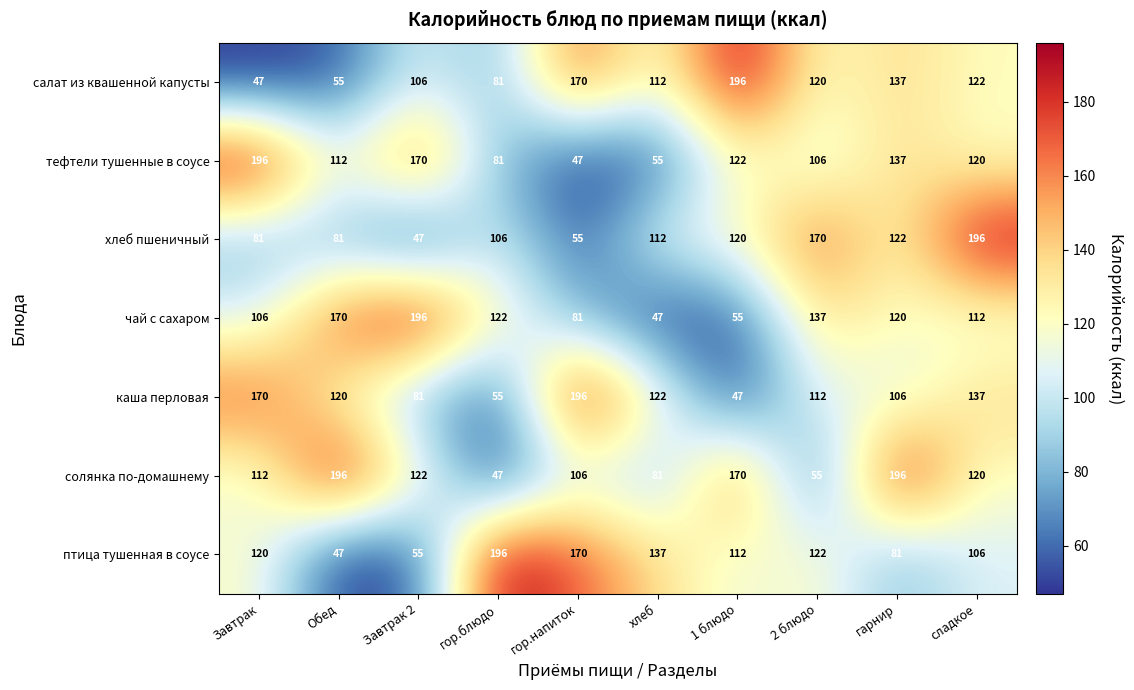

What is the difference between the maximum and second lowest values in the солянка по-домашнему series?

141